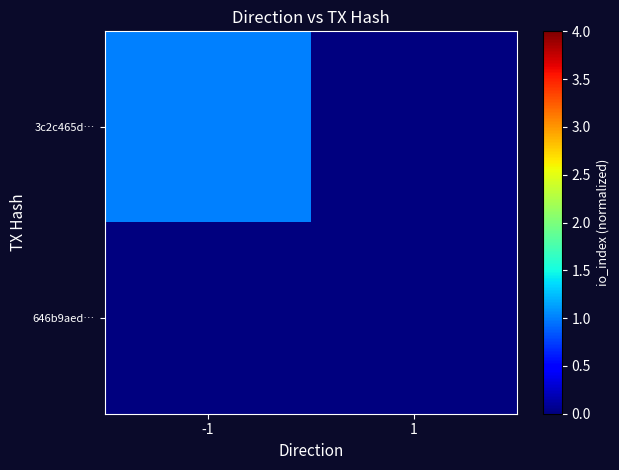

Rank the series by their average value, from highest to lowest.

3c2c465d…, 646b9aed…